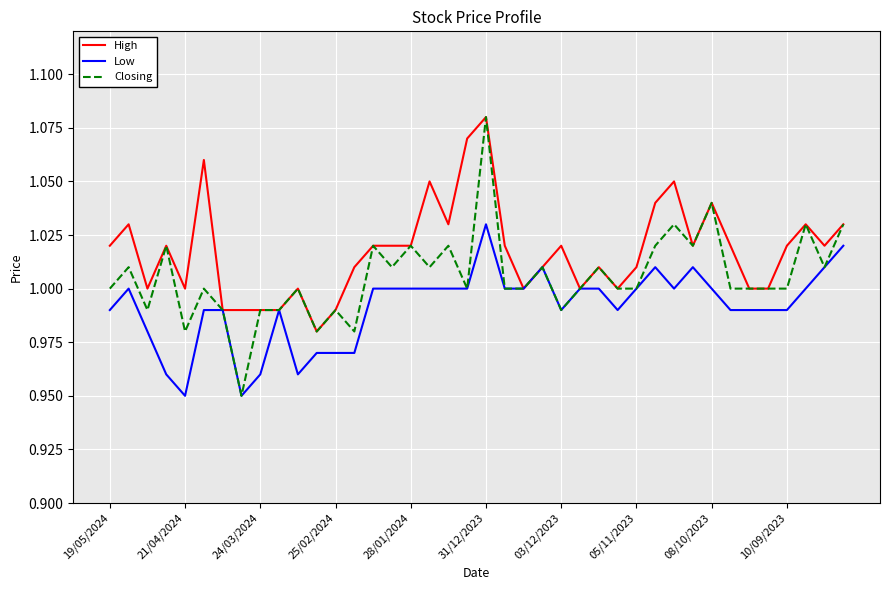

Rank the series by their average value, from lowest to highest.

Low, Closing, High